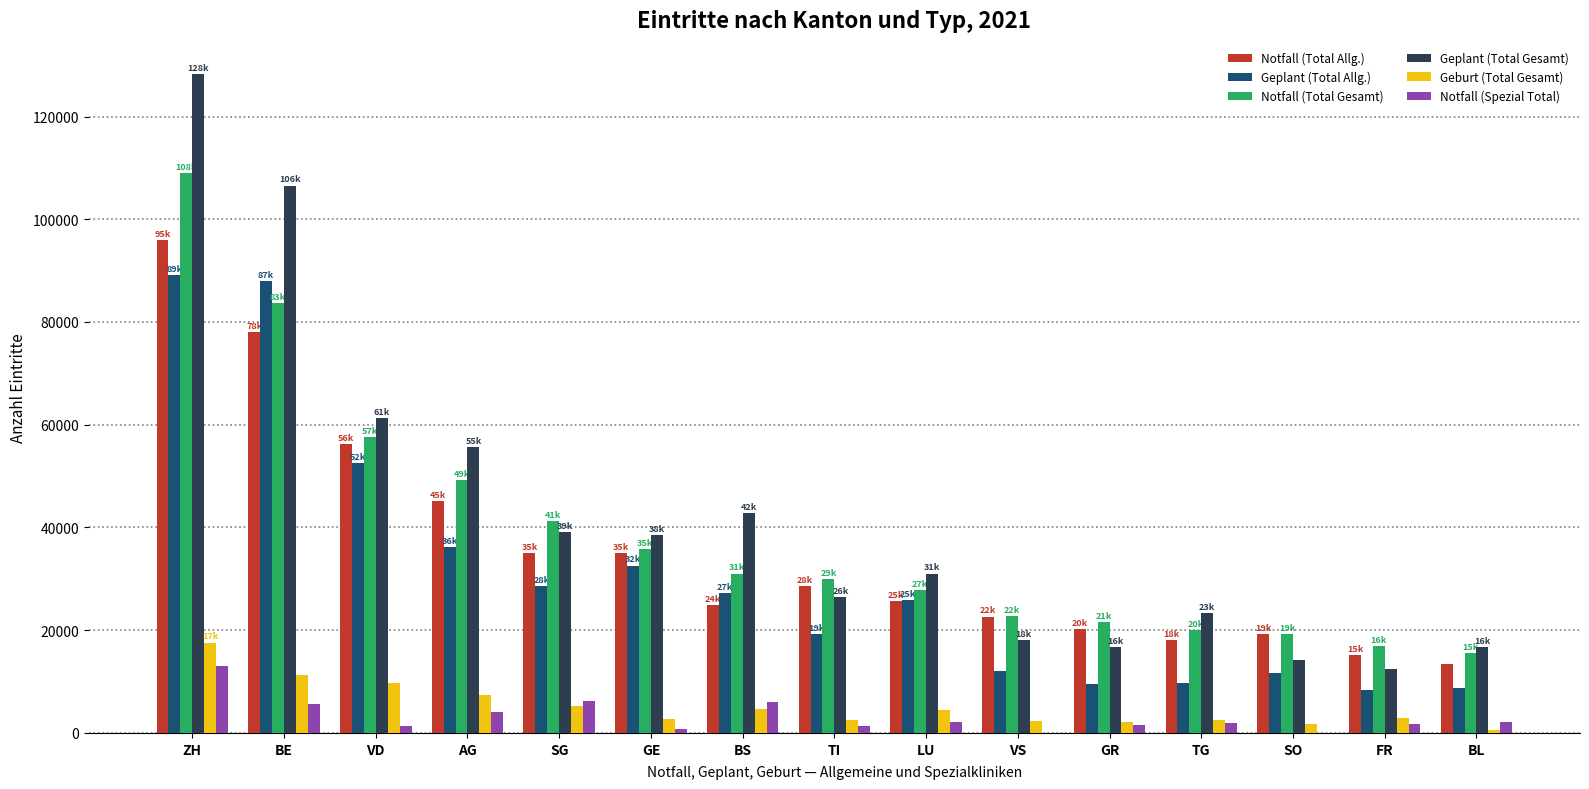

What are all the series names shown in the legend?

Notfall (Total Allg.), Geplant (Total Allg.), Notfall (Total Gesamt), Geplant (Total Gesamt), Geburt (Total Gesamt), Notfall (Spezial Total)